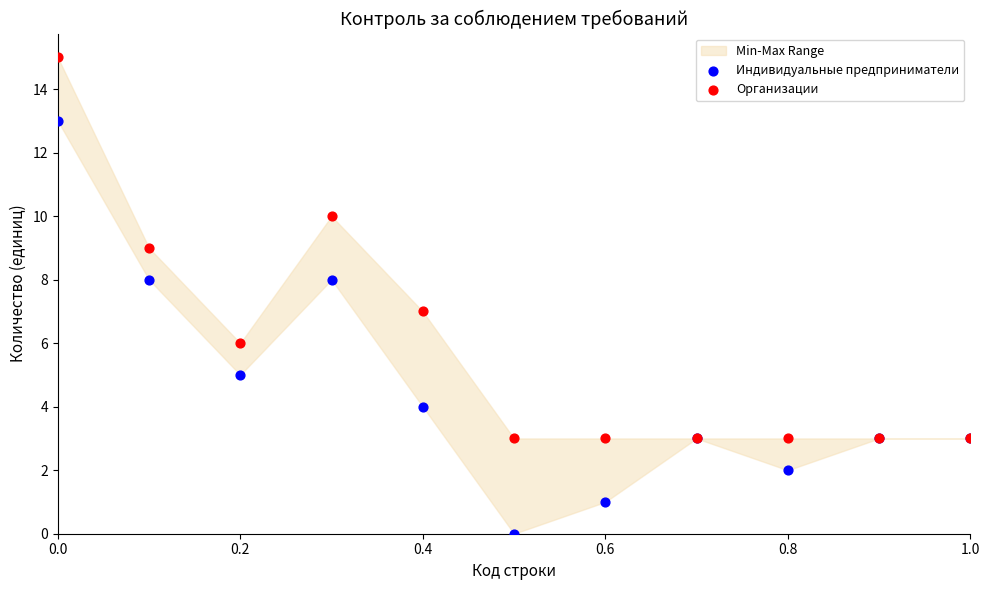

Which series reaches the minimum Y coordinate?

Индивидуальные предприниматели